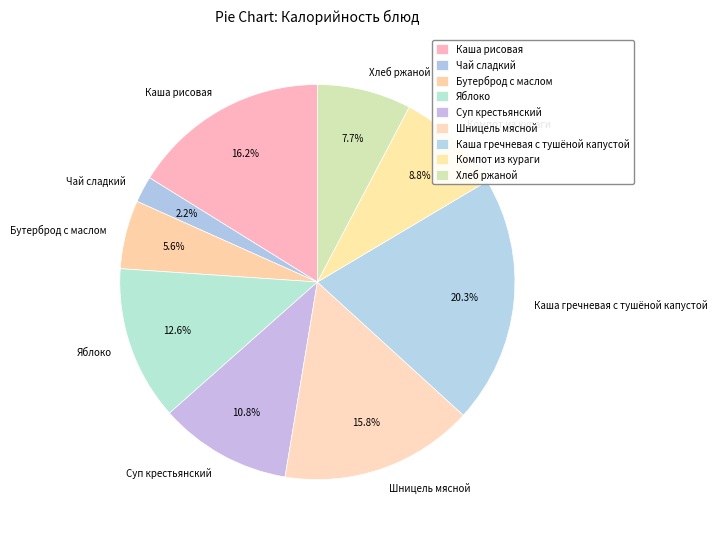

Count the number of slices in the pie.

9